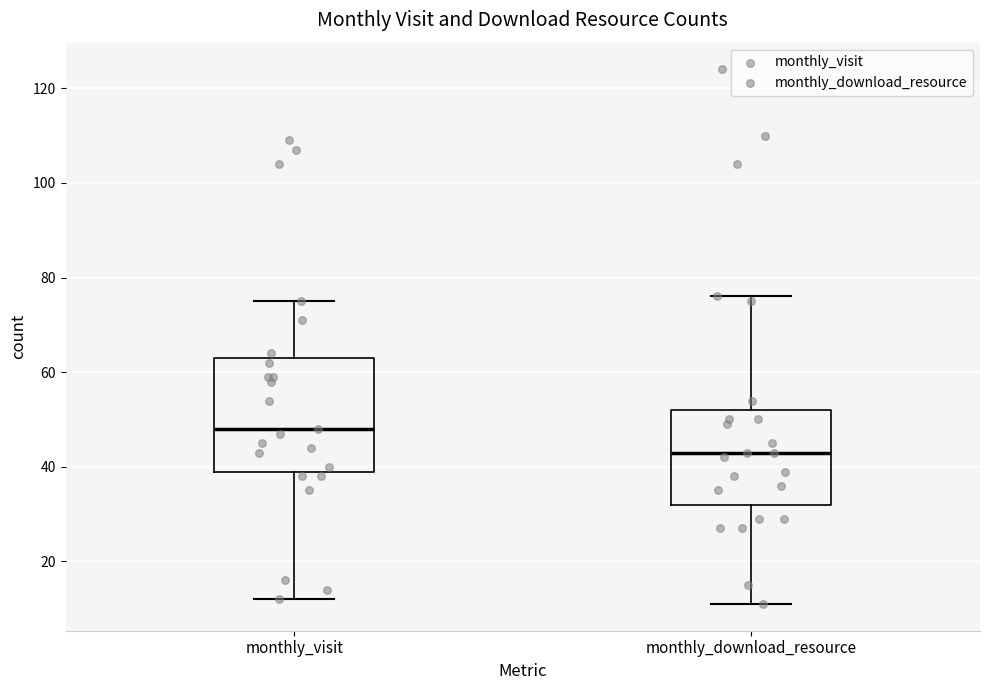

Which box's median line is the highest?

monthly_visit